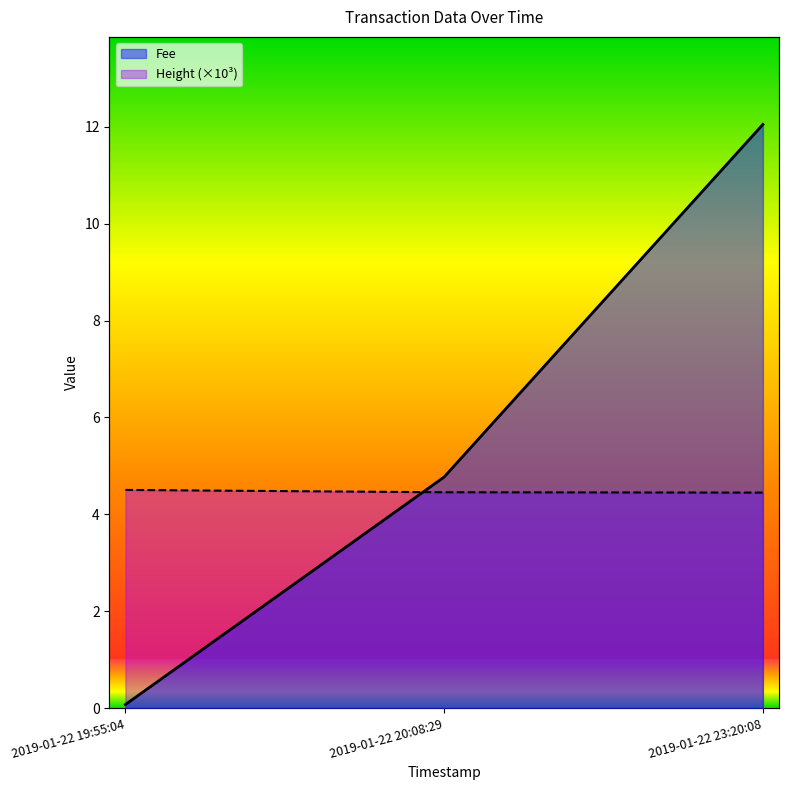

Reading right to left, what are all the values shown in this chart?

Fee: 2019-01-22 23:20:08=12.0	2019-01-22 20:08:29=4.8	2019-01-22 19:55:04=0.1
Height: 2019-01-22 23:20:08=4.4	2019-01-22 20:08:29=4.5	2019-01-22 19:55:04=4.5